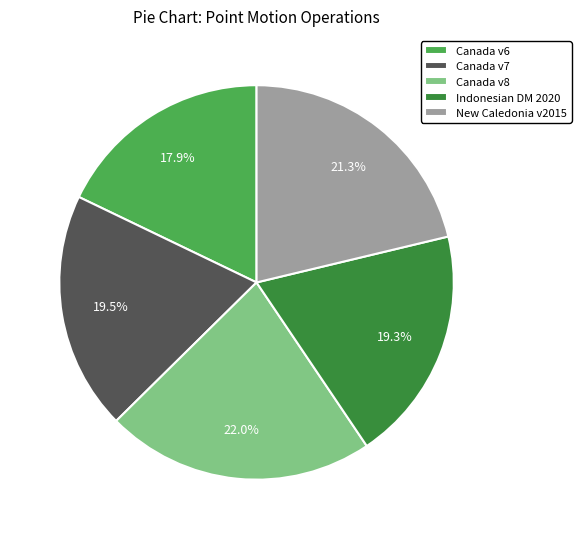

Which slice is the largest?

Canada v8